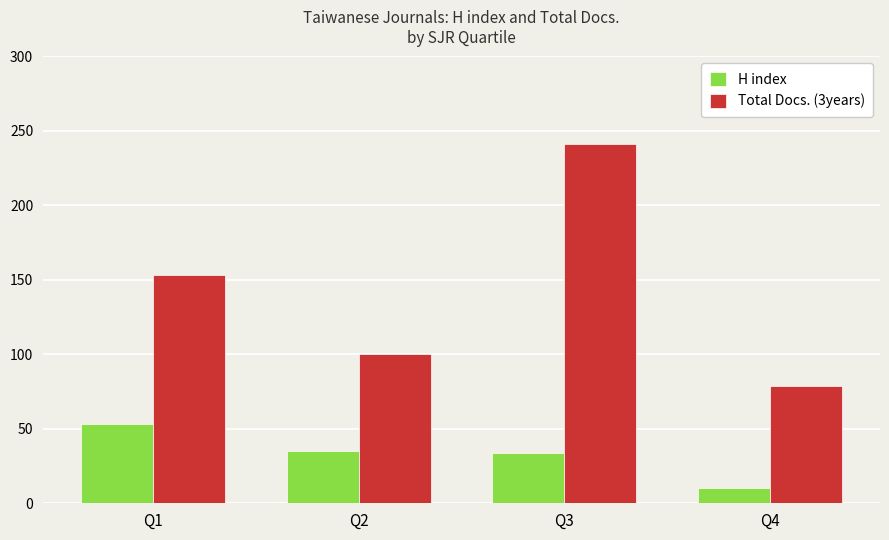

How many bars are there in total?

8